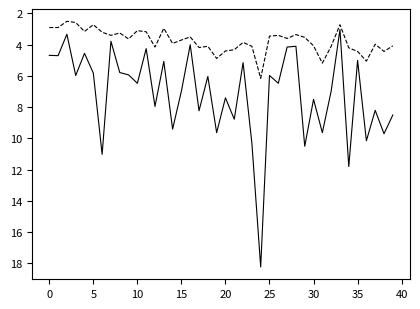

What is the minimum value shown in the chart?

2.5